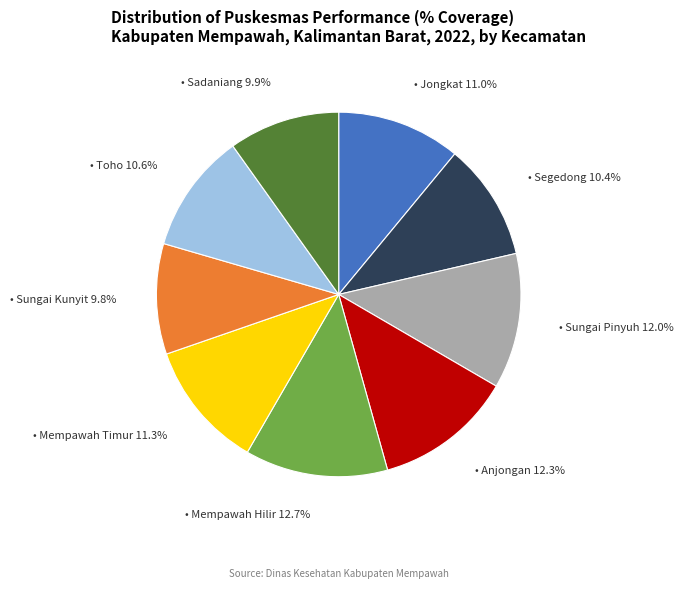

Does any single category account for the majority?

No